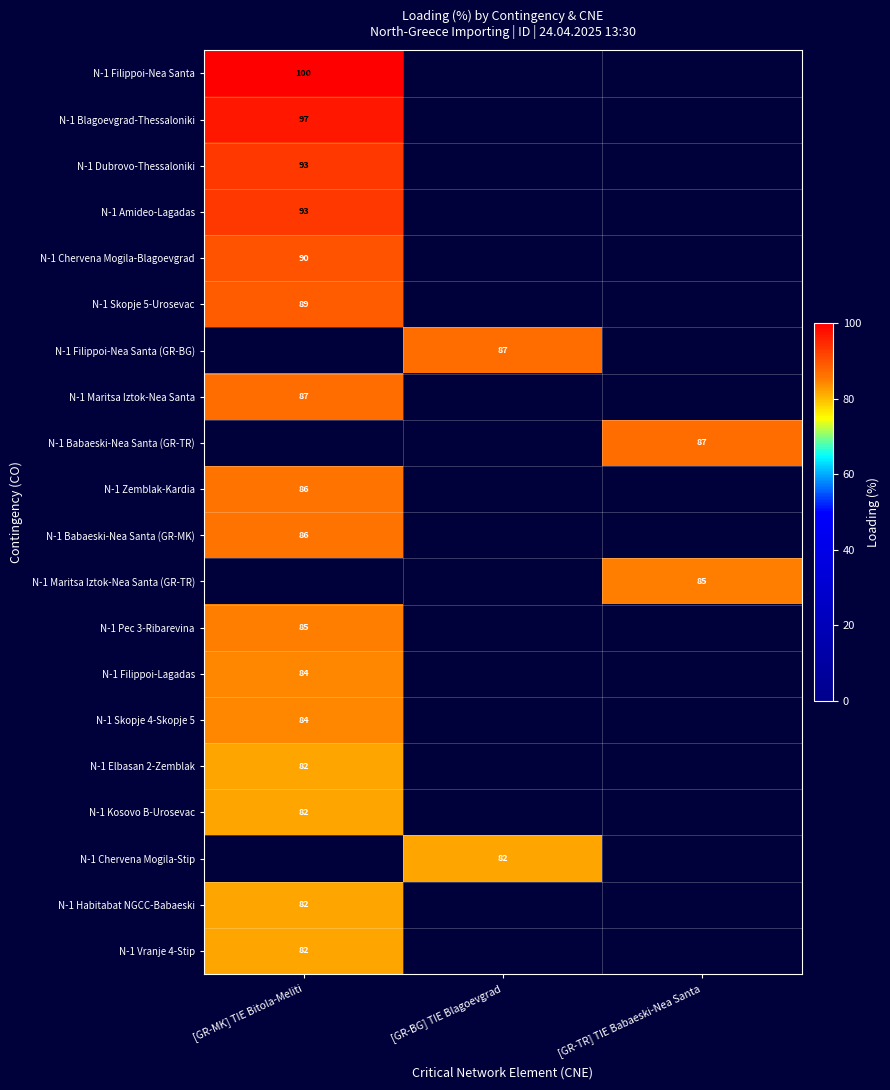

Which has a higher value, [GR-TR] TIE Babaeski-Nea Santa or [GR-MK] TIE Bitola-Meliti?

[GR-MK] TIE Bitola-Meliti